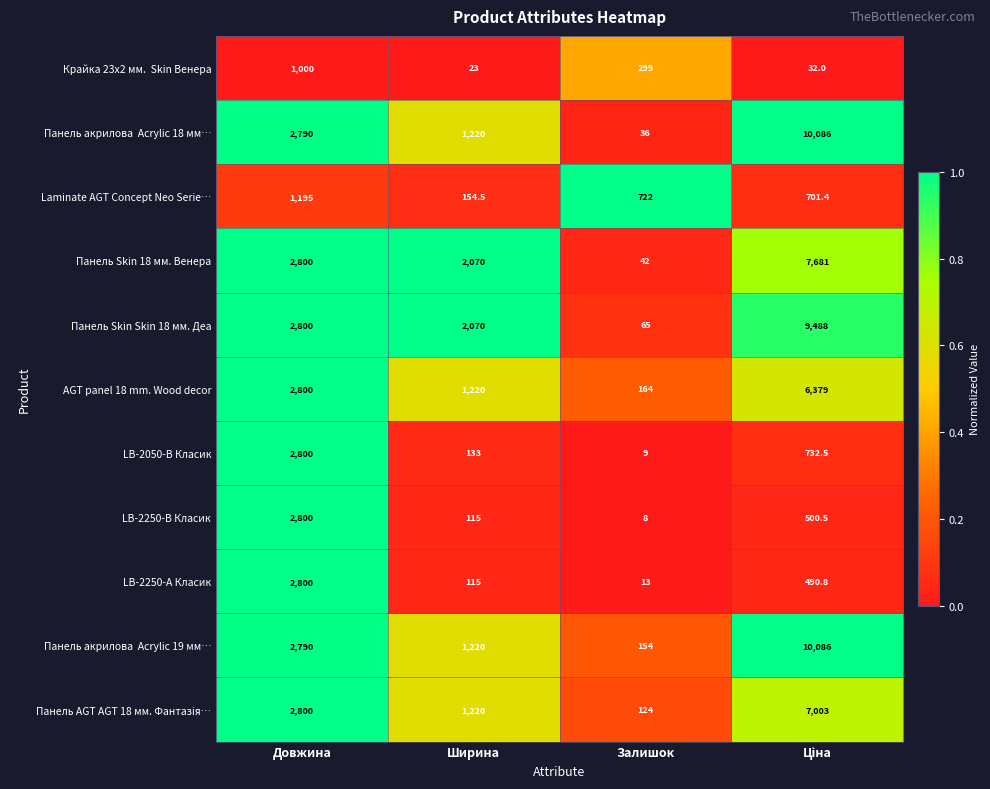

What is the total value across all series at Ширина?

9560.5